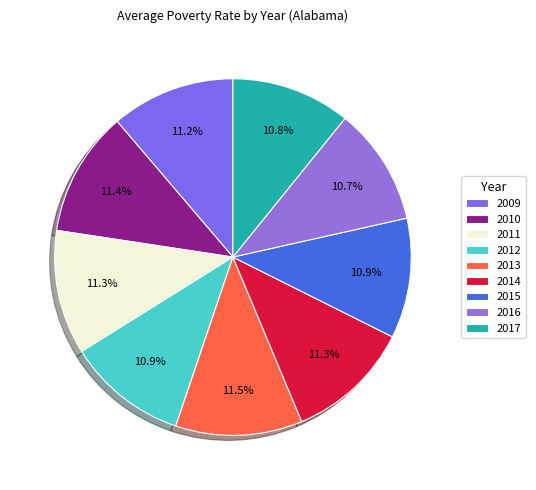

Is it true that 2009 is 4% of the pie?

False